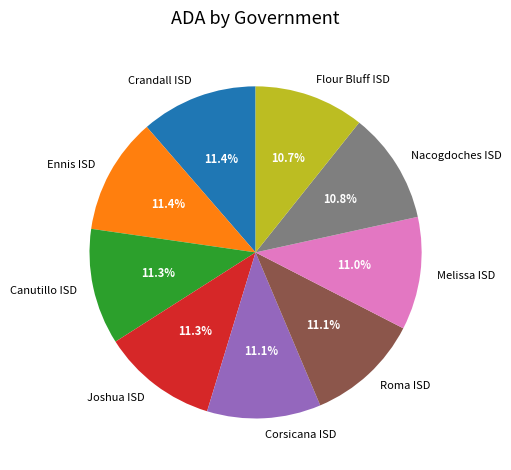

Is there a majority slice in this chart?

No